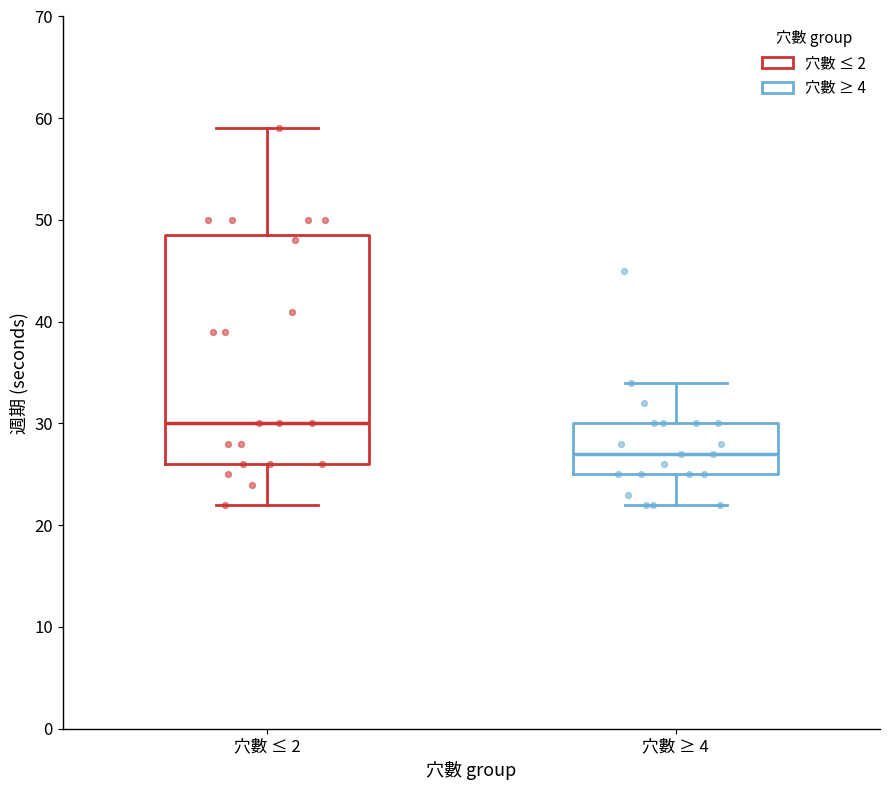

Where does the lower whisker of the box for 穴數 ≤ 2 end on the y-axis? The values are not printed on the chart, so give them approximately, as read against the axis.

22